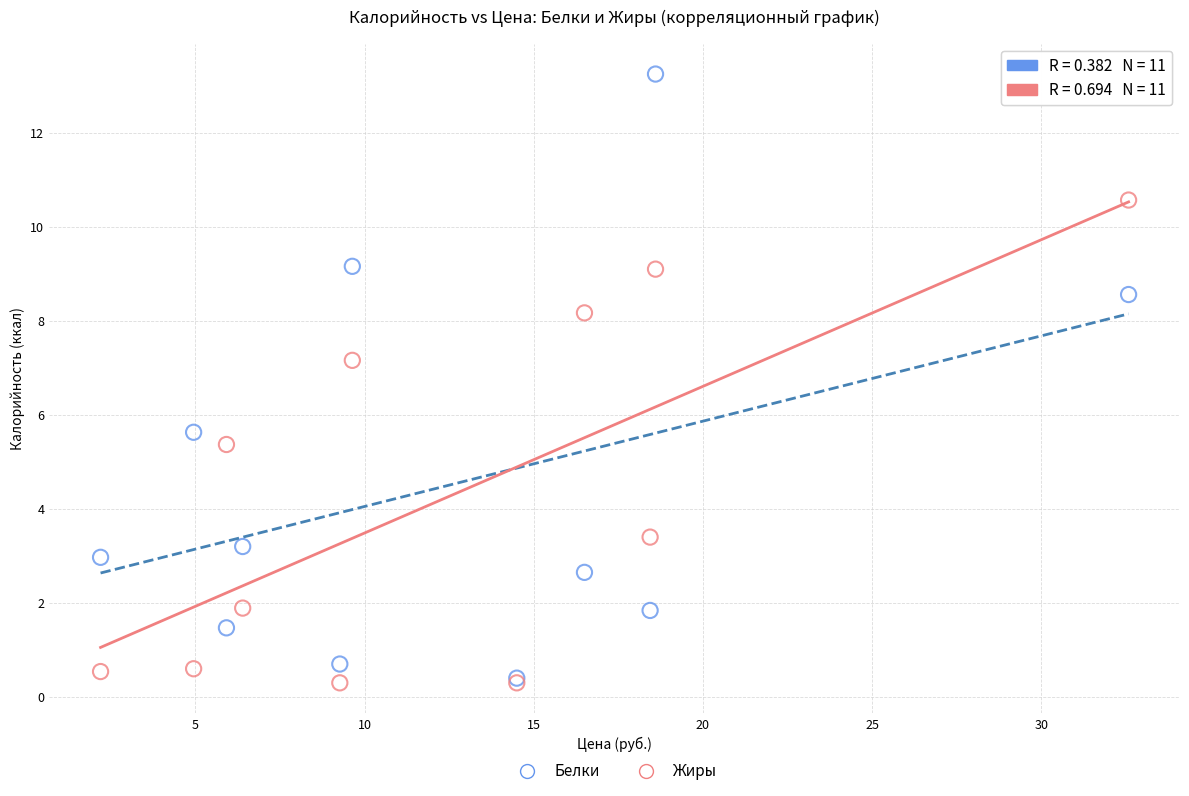

What are all the series names shown in the legend?

Белки, Жиры